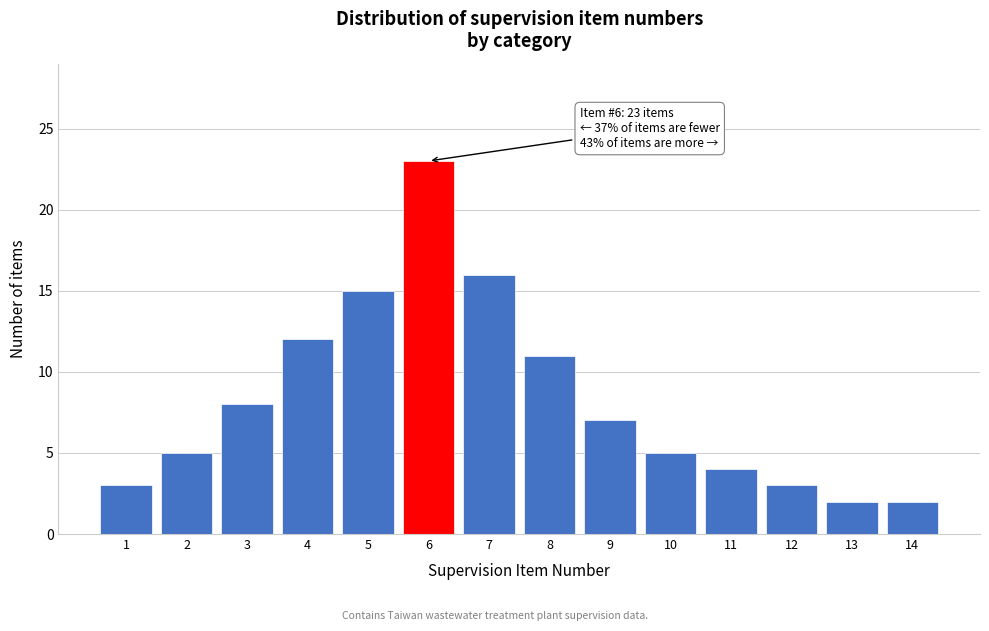

Reading left to right, list all the values displayed in this chart.

3	5	8	12	15	23	16	11	7	5	4	3	2	2